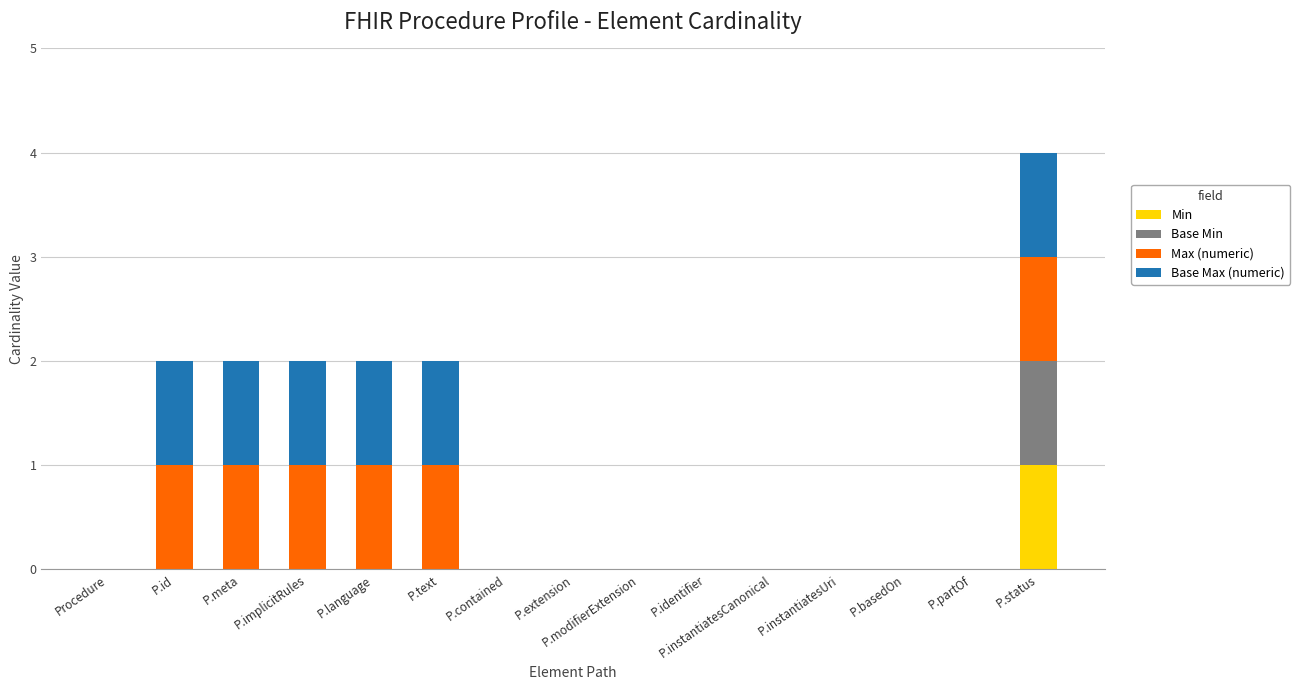

True or false: Min has a value of 0 at P.identifier.

True